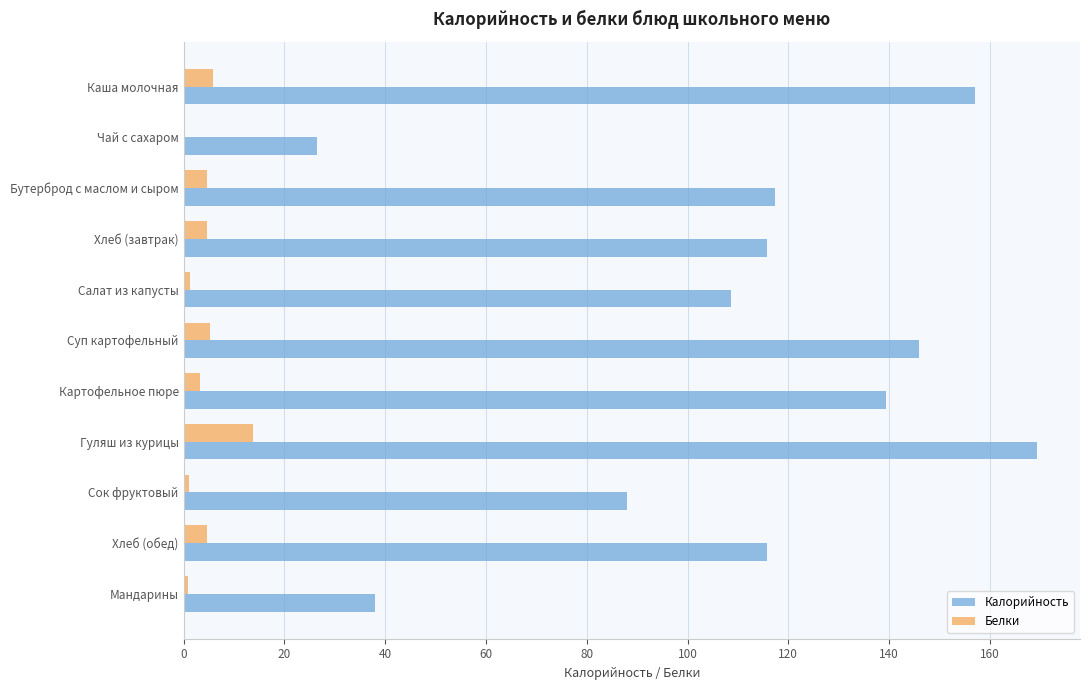

What is the sum of all Белки values?

45.4